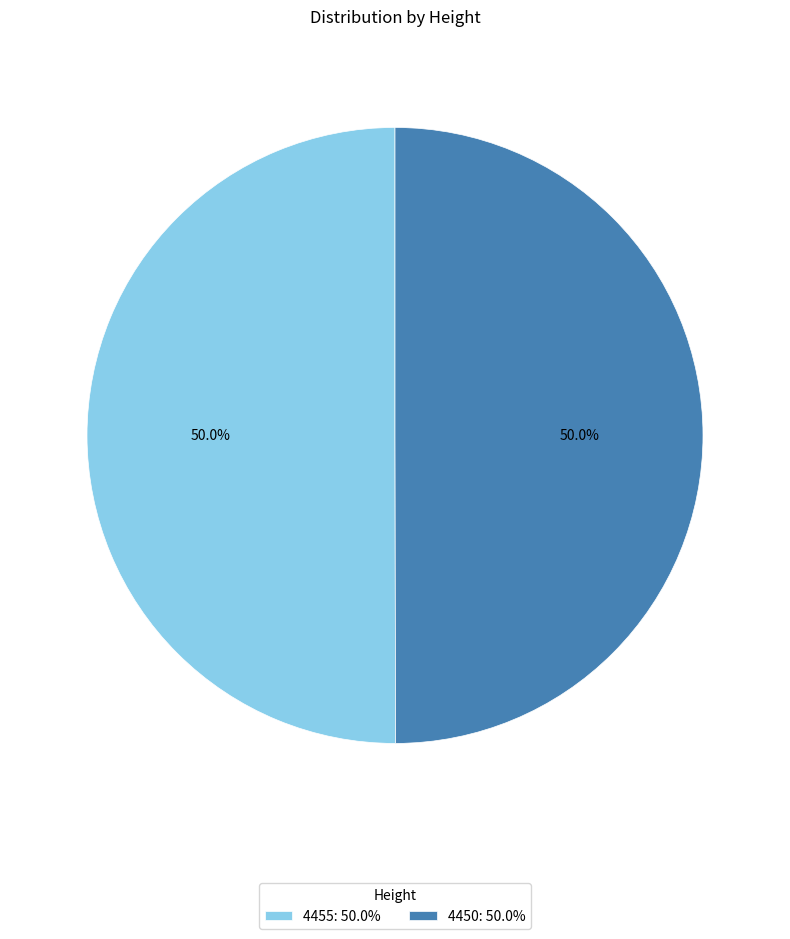

Combined, do 4450: 50.0% and 4455: 50.0% account for over 50%?

Yes